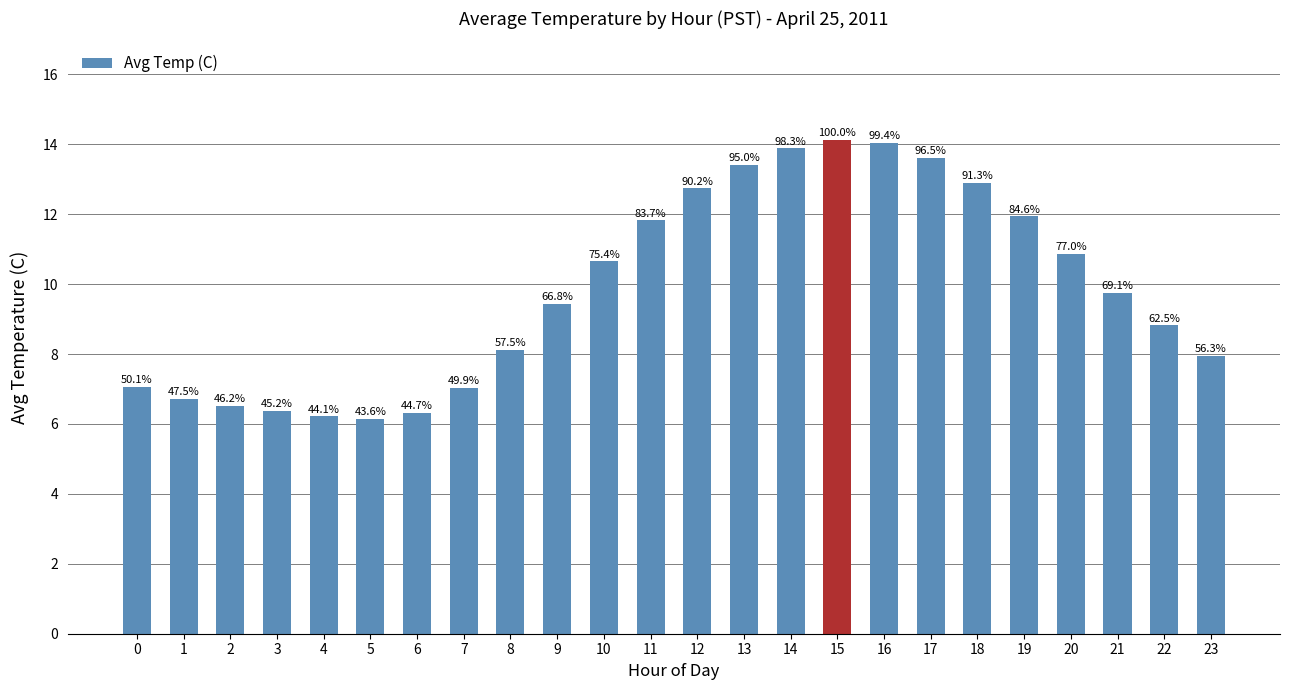

How many bars are there in total?

24